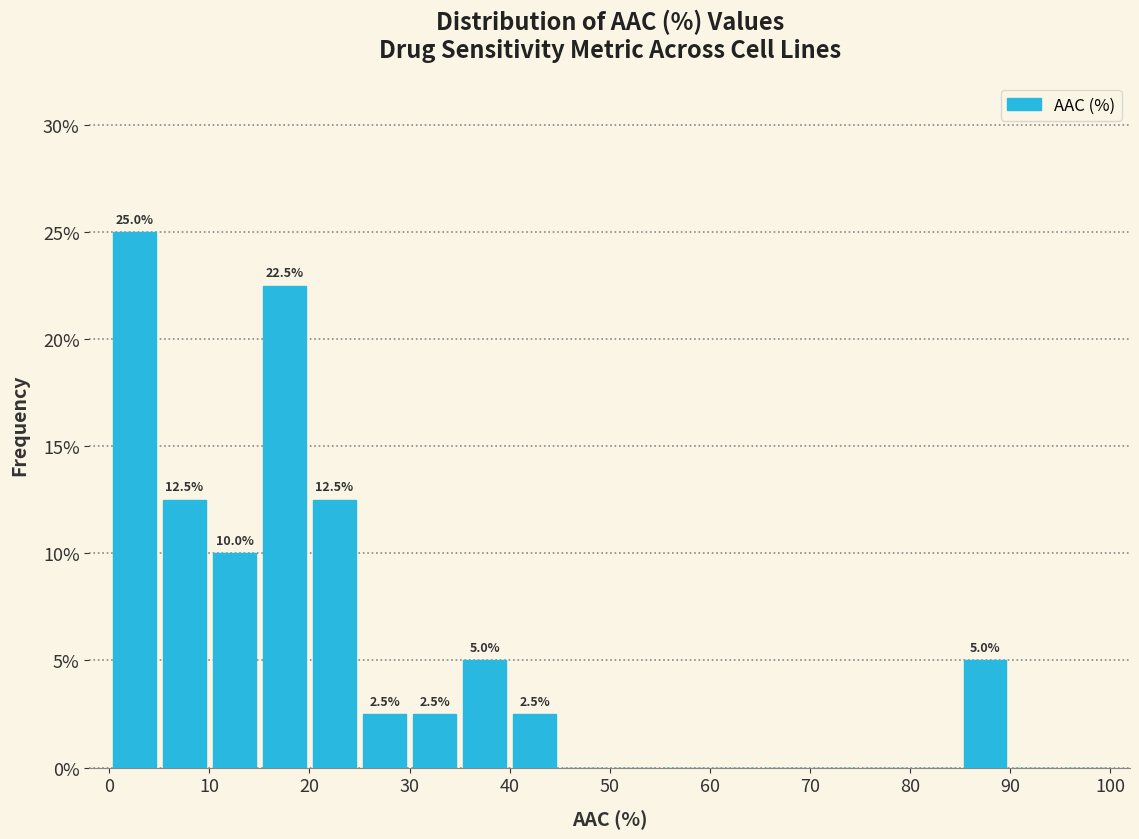

Over which range of the x-axis is the bar tallest?

0 to 5